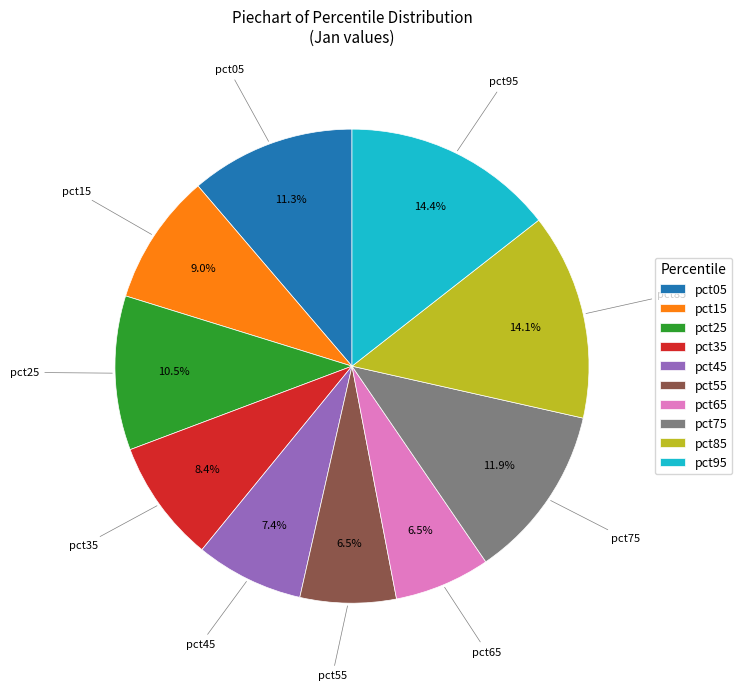

Count the number of slices in the pie.

10